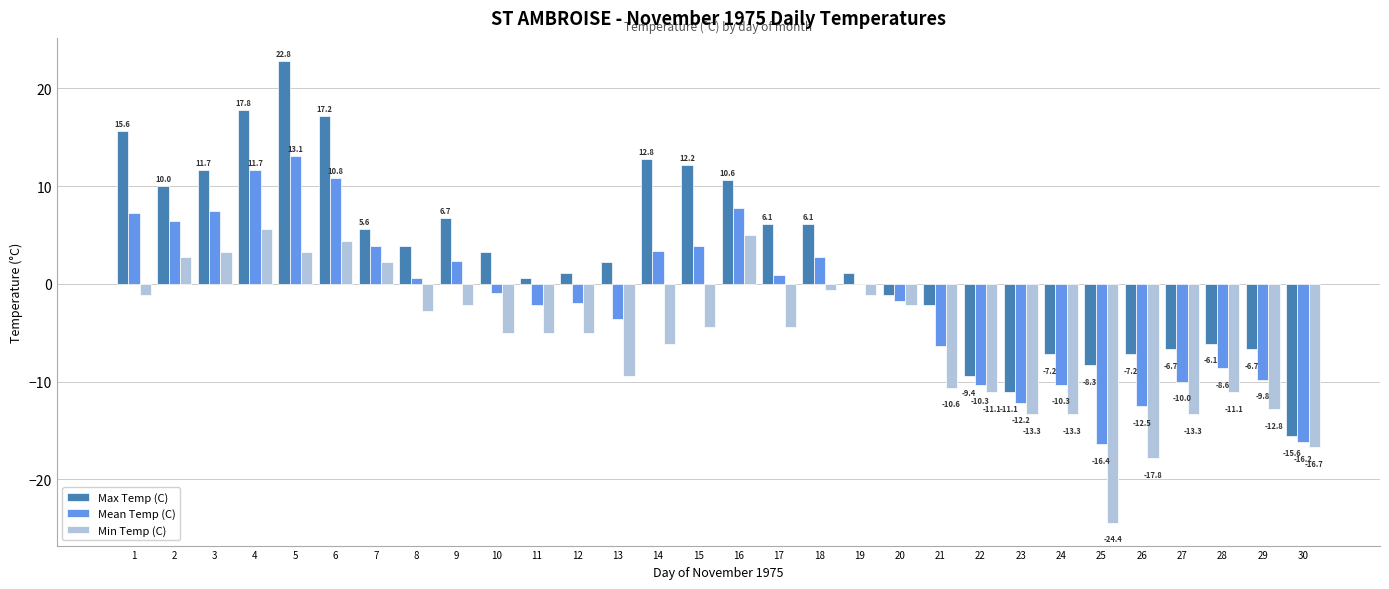

How many groups of bars are there?

30